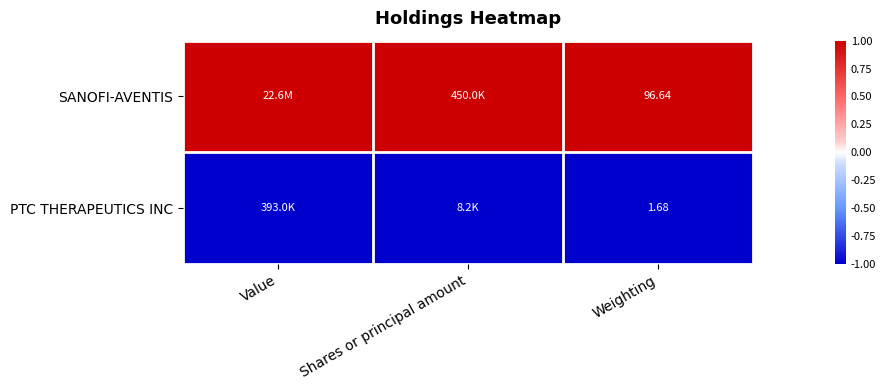

What is the minimum value shown in the chart?

-1